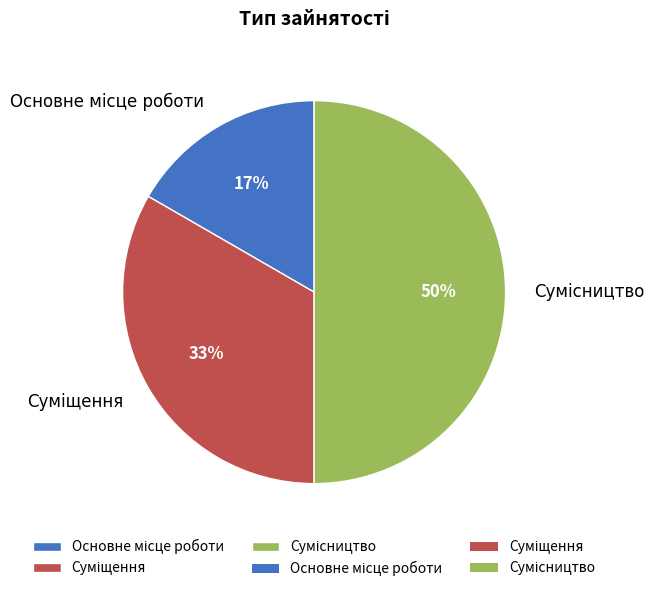

To the nearest percent, what is the difference between the largest and smallest slice percentages?

33%